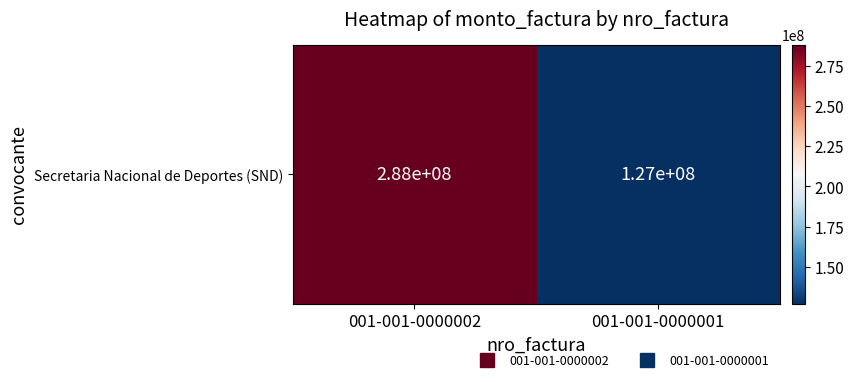

List the labels in order of value, largest first.

001-001-0000002, 001-001-0000001